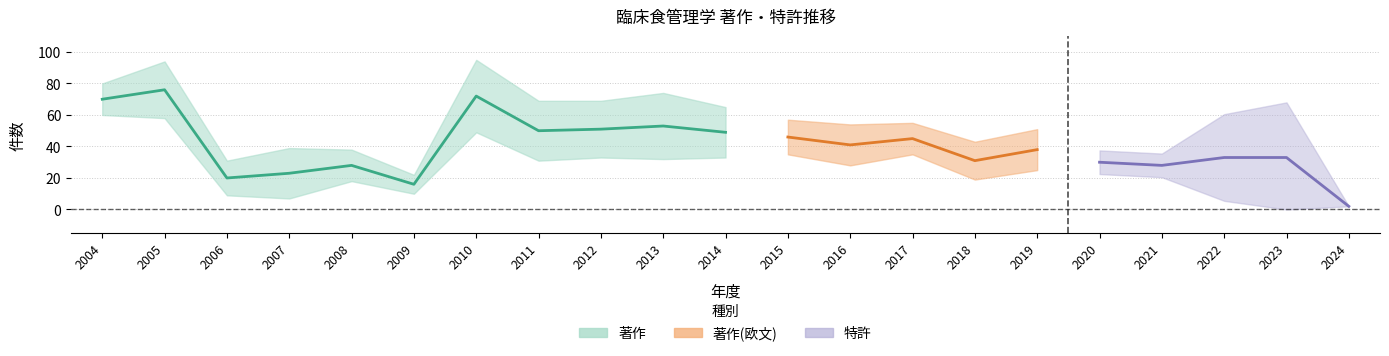

True or false: 著作 has a value of 28 at 2014.

False